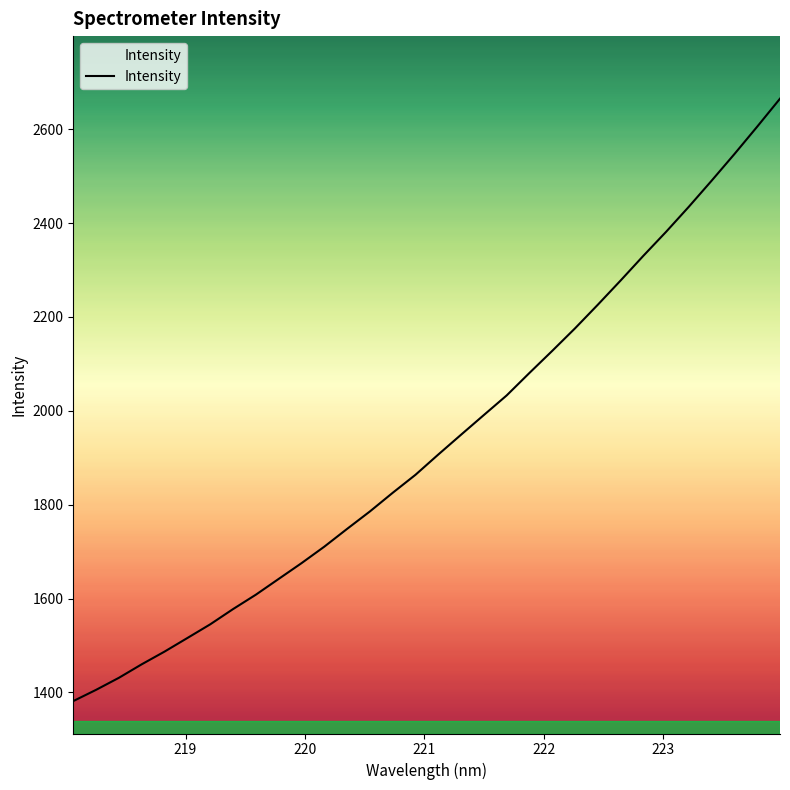

What is the greatest value displayed?

2665.2